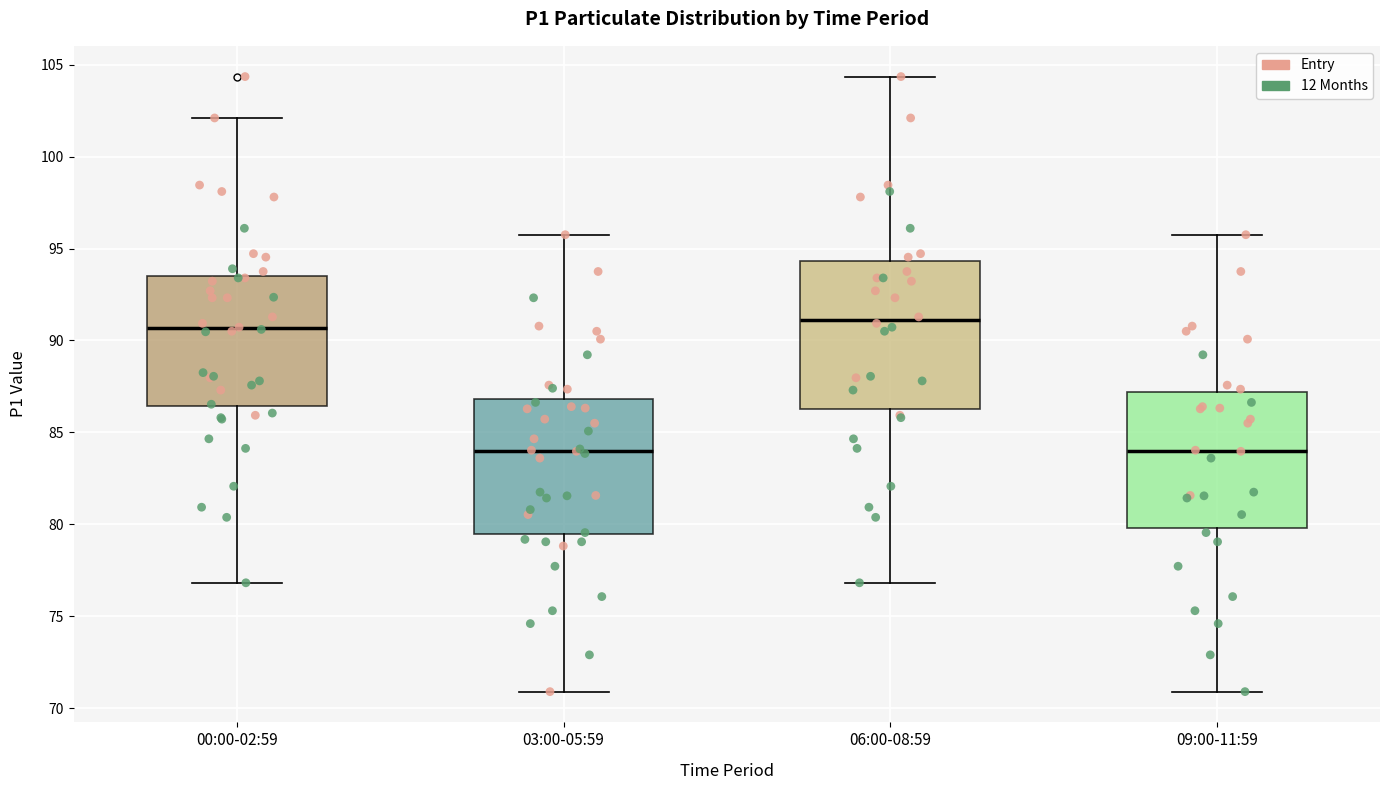

Reading left to right, transcribe this box plot: for each box, give where its median line is, the range the box spans, and where its two whiskers end, as read against the y-axis. The values are not printed on the chart, so give them approximately, as read against the axis.

00:00-02:59: median 90.5, box 86.5 to 93.5, whiskers 77.0 to 102.0
03:00-05:59: median 84.0, box 79.5 to 87.0, whiskers 71.0 to 96.0
06:00-08:59: median 91.0, box 86.5 to 94.5, whiskers 77.0 to 104.5
09:00-11:59: median 84.0, box 80.0 to 87.0, whiskers 71.0 to 96.0